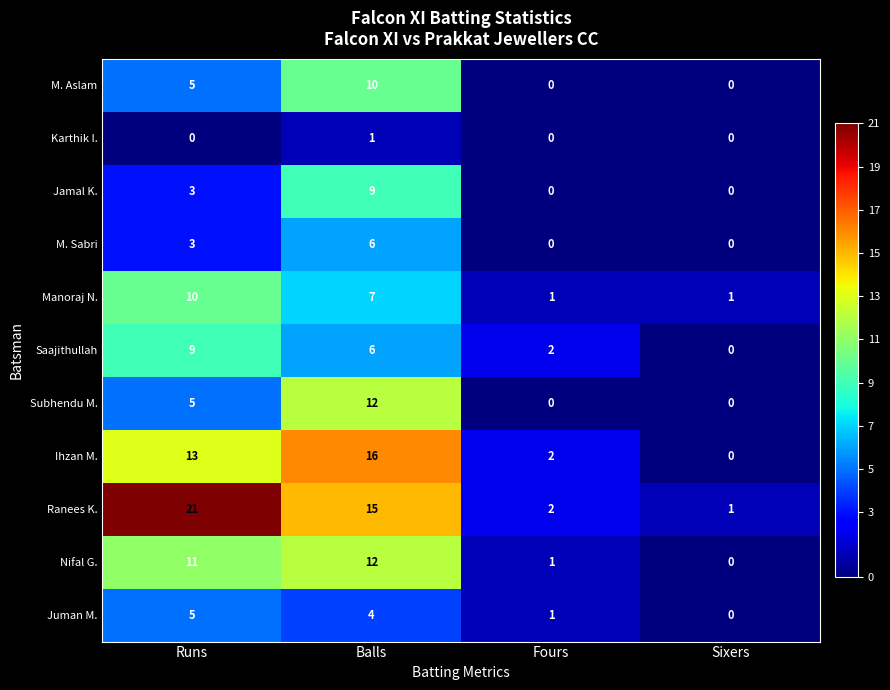

The M. Sabri series shows -2 at Sixers. True or false?

False